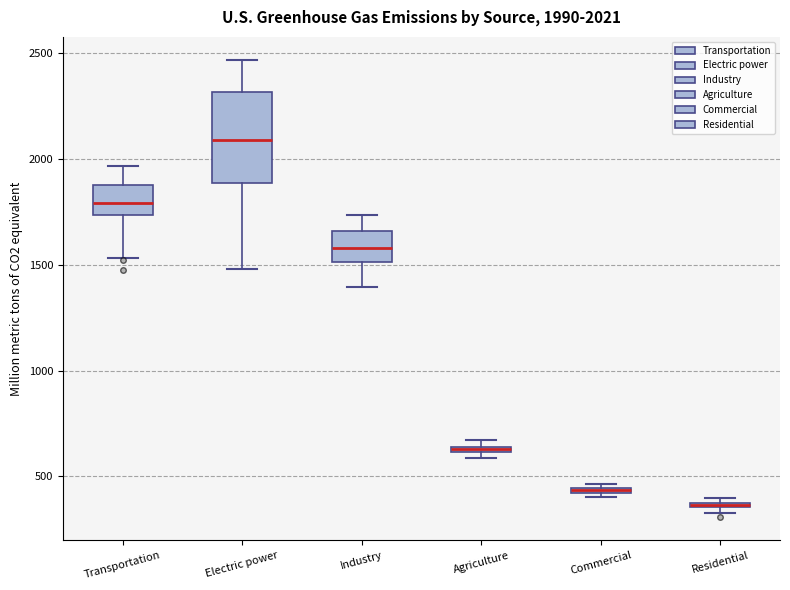

Which box has the lowest median line?

Residential